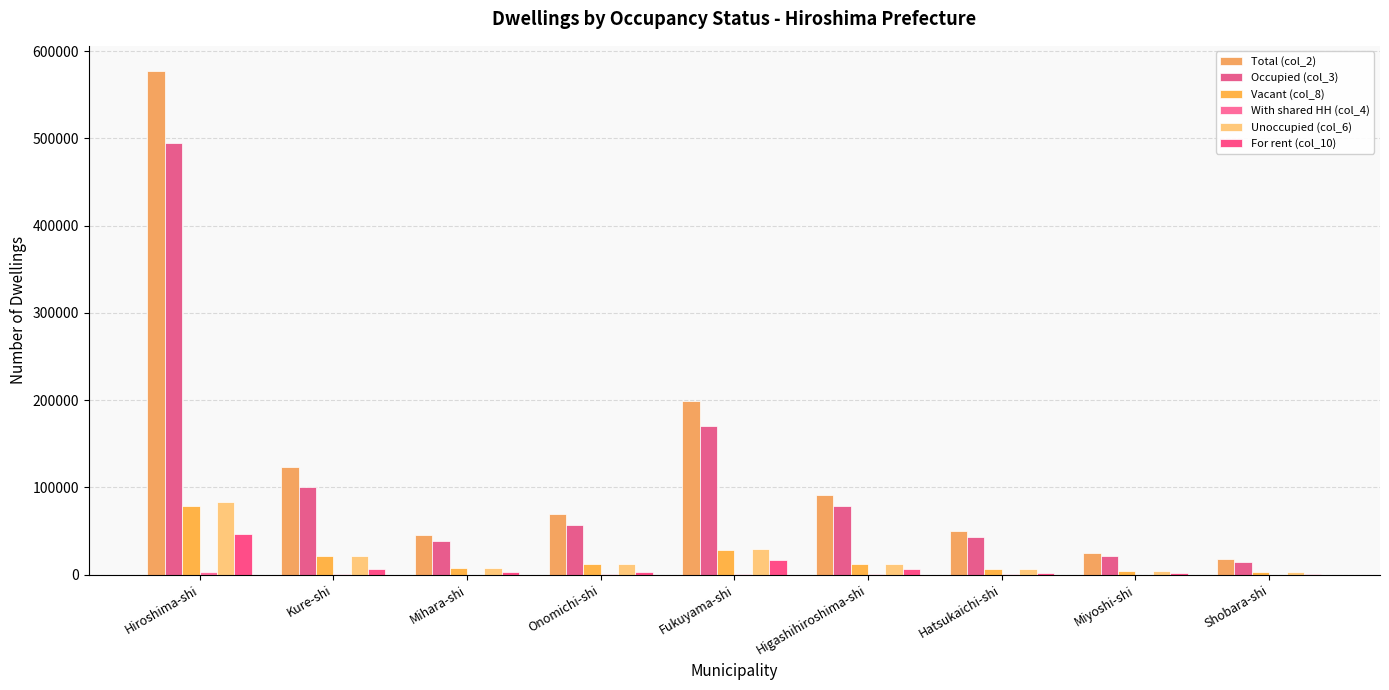

Reading left to right, what are all the values shown in this chart?

Total (col_2): Hiroshima-shi=577190	Kure-shi=122880	Mihara-shi=45600	Onomichi-shi=69210	Fukuyama-shi=199510	Higashihiroshima-shi=91330	Hatsukaichi-shi=49990	Miyoshi-shi=25330	Shobara-shi=18150
Occupied (col_3): Hiroshima-shi=494260	Kure-shi=100960	Mihara-shi=38130	Onomichi-shi=56450	Fukuyama-shi=170020	Higashihiroshima-shi=78640	Hatsukaichi-shi=43330	Miyoshi-shi=20990	Shobara-shi=14850
Vacant (col_8): Hiroshima-shi=78920	Kure-shi=20980	Mihara-shi=7280	Onomichi-shi=11980	Fukuyama-shi=27970	Higashihiroshima-shi=12320	Hatsukaichi-shi=6230	Miyoshi-shi=4220	Shobara-shi=3220
With shared HH (col_4): Hiroshima-shi=2640	Kure-shi=630	Mihara-shi=160	Onomichi-shi=320	Fukuyama-shi=630	Higashihiroshima-shi=580	Hatsukaichi-shi=840	Miyoshi-shi=10	Shobara-shi=10
Unoccupied (col_6): Hiroshima-shi=82920	Kure-shi=21910	Mihara-shi=7460	Onomichi-shi=12760	Fukuyama-shi=29490	Higashihiroshima-shi=12690	Hatsukaichi-shi=6660	Miyoshi-shi=4350	Shobara-shi=3300
For rent (col_10): Hiroshima-shi=46780	Kure-shi=7030	Mihara-shi=3130	Onomichi-shi=3030	Fukuyama-shi=16800	Higashihiroshima-shi=6460	Hatsukaichi-shi=1730	Miyoshi-shi=1530	Shobara-shi=1250